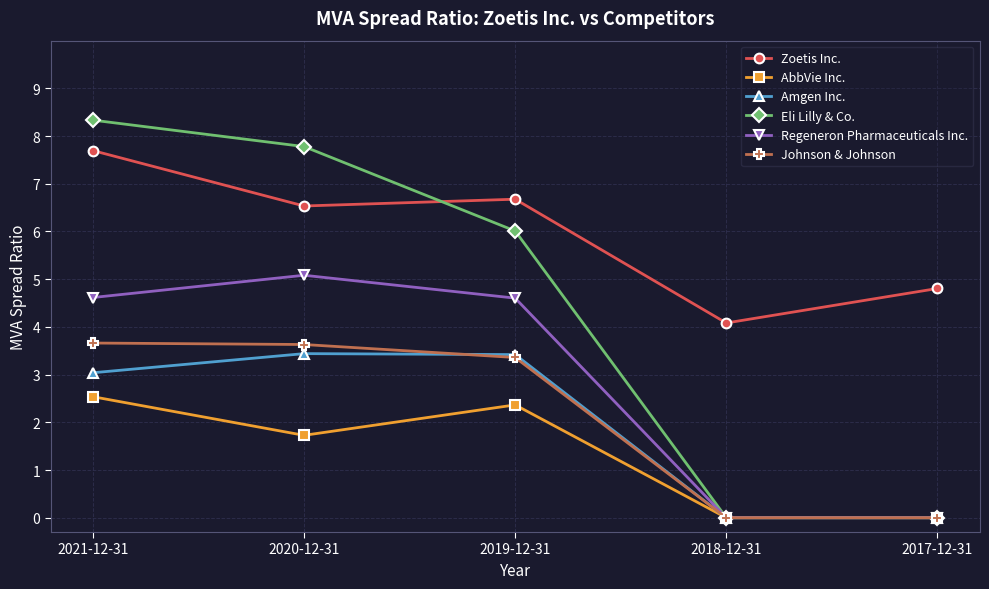

Read the Zoetis Inc. value at 2018-12-31.

4.1